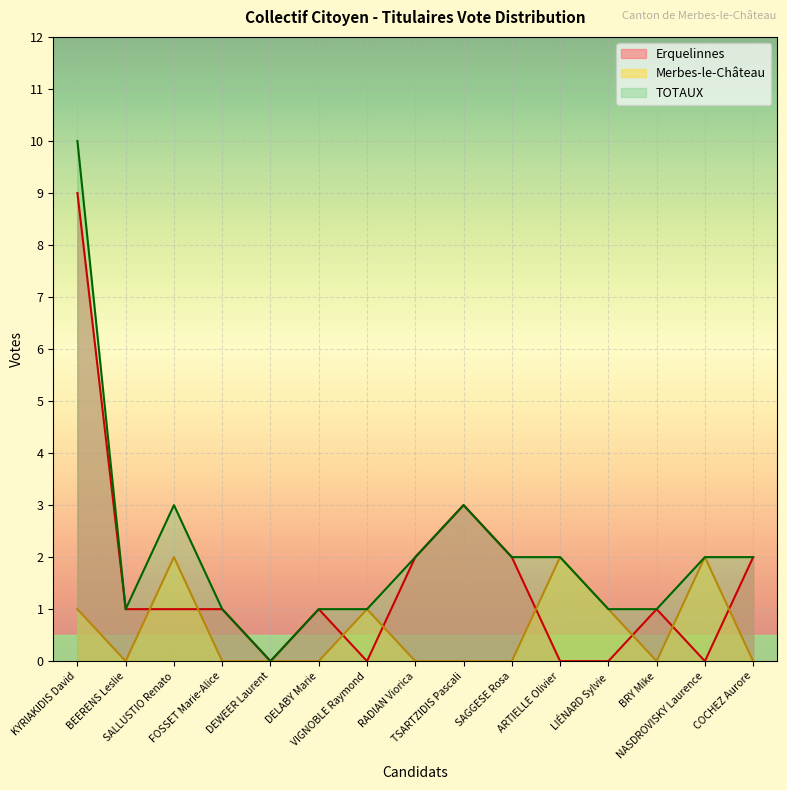

How many interior local peaks does the Erquelinnes series have?

3